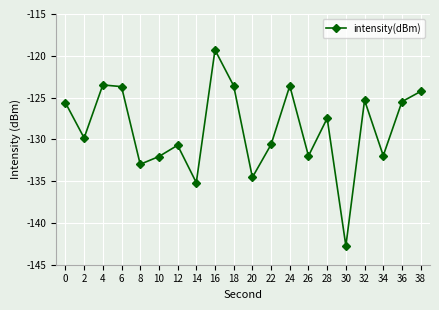

What is the value of the 7th point from the left?

-130.7